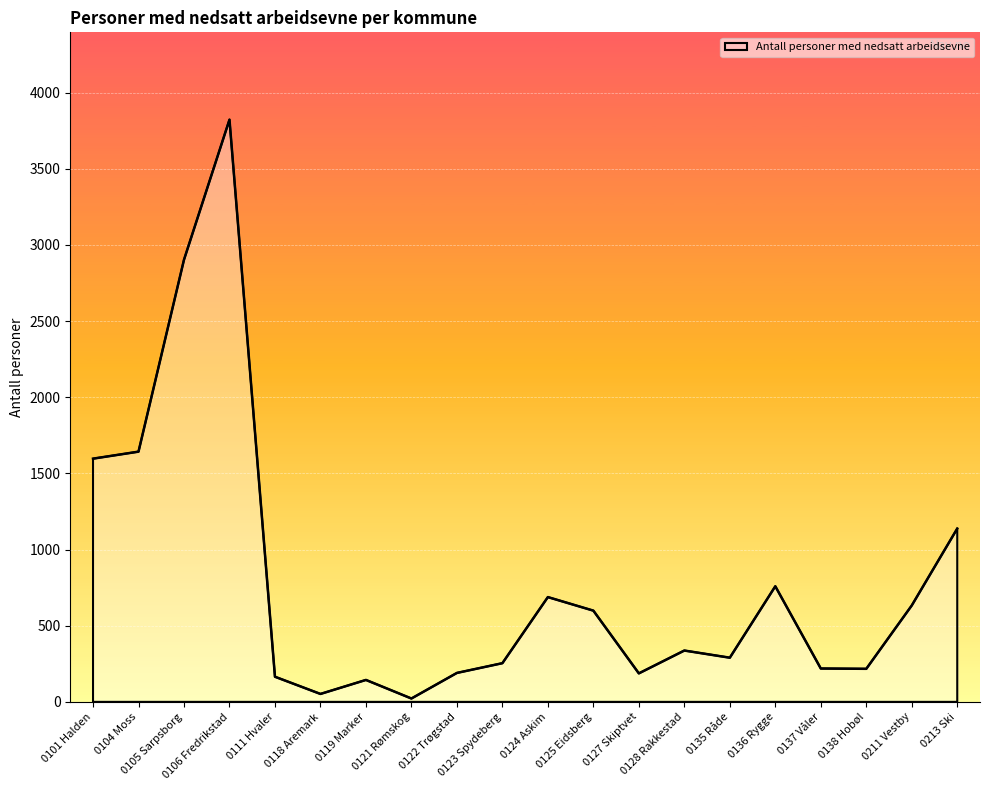

What is the difference between the maximum and minimum values?

3801